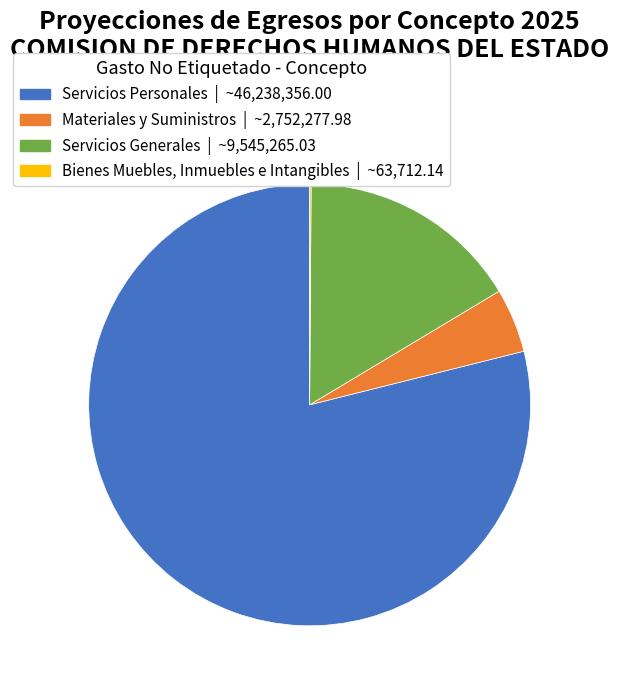

Which slice represents more than half of the pie?

Servicios Personales